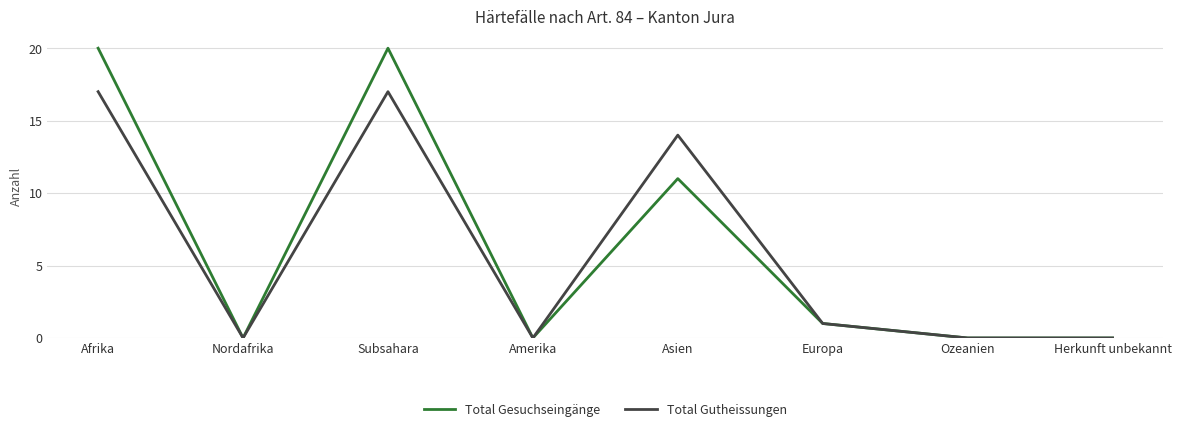

What is the total value across all series at Asien?

25